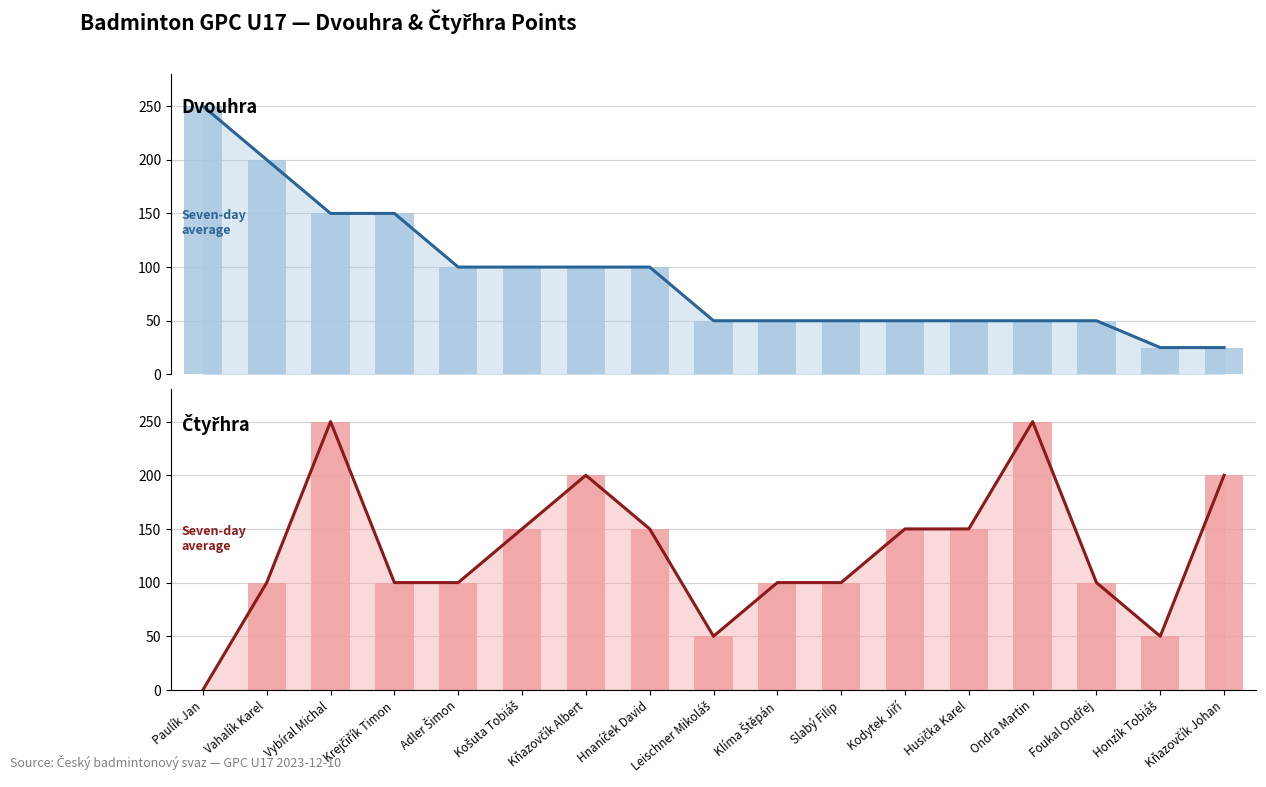

At how many categories does at least one series exceed 218?

3